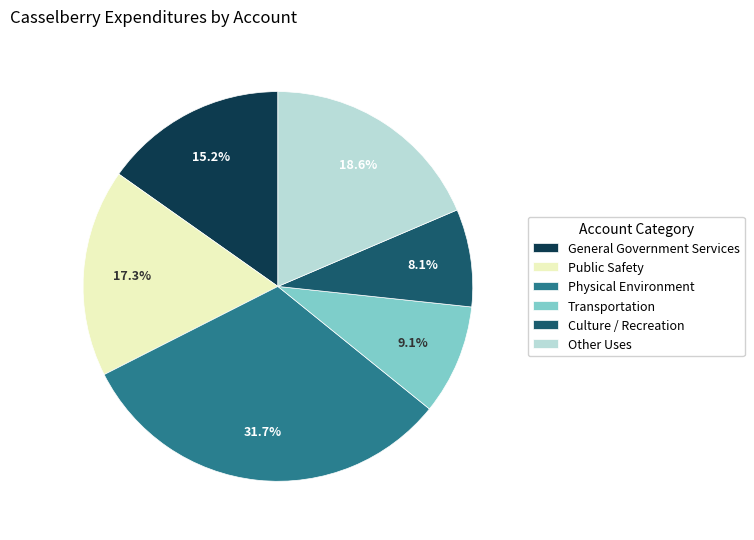

Count the number of slices in the pie.

6